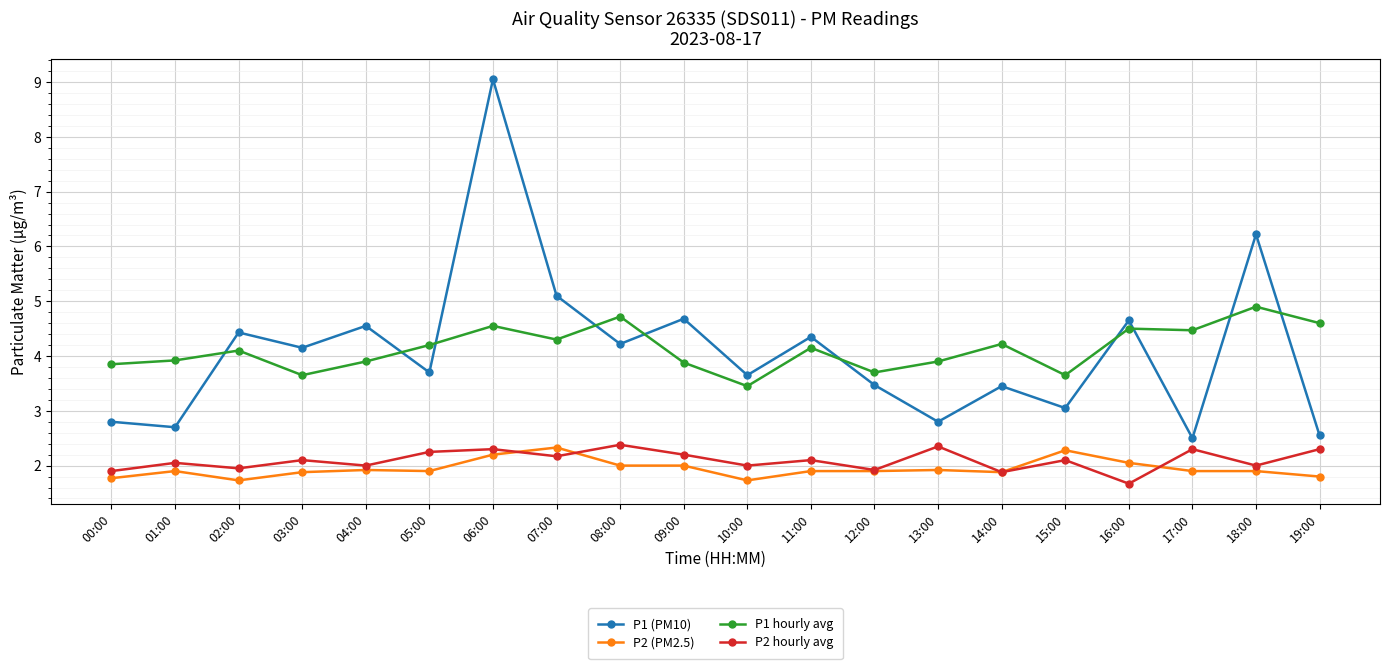

How many categories are shown in the chart?

20